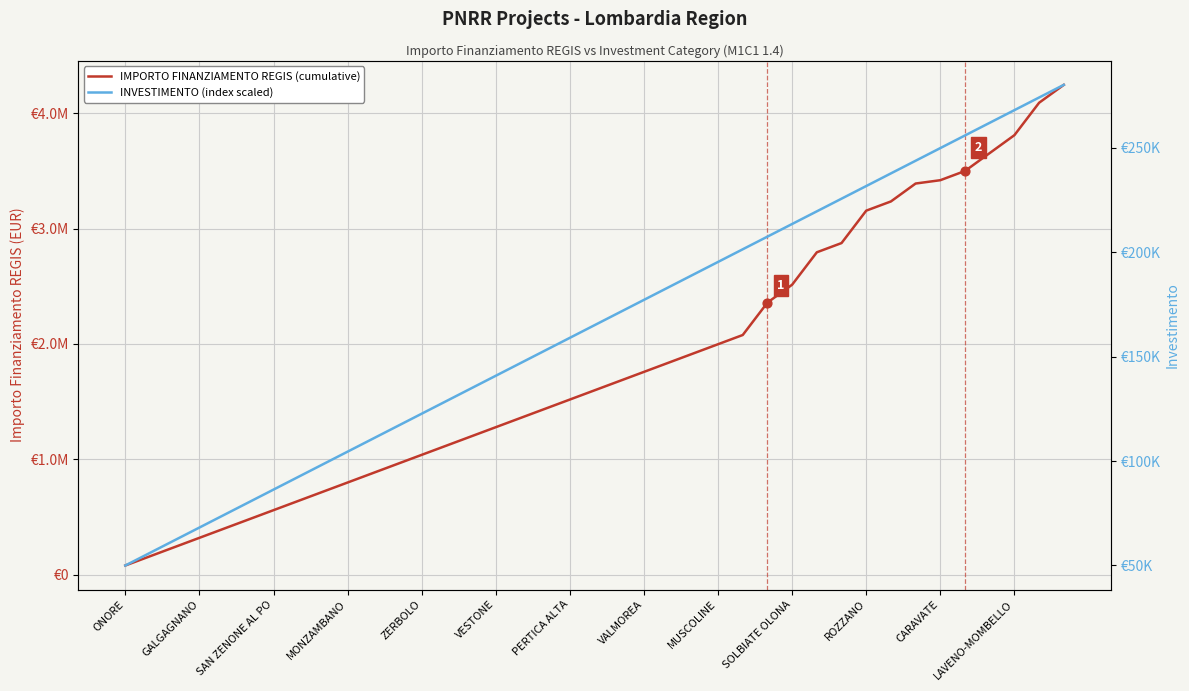

Which series has the widest spread of Y values?

IMPORTO FINANZIAMENTO REGIS (cumulative)